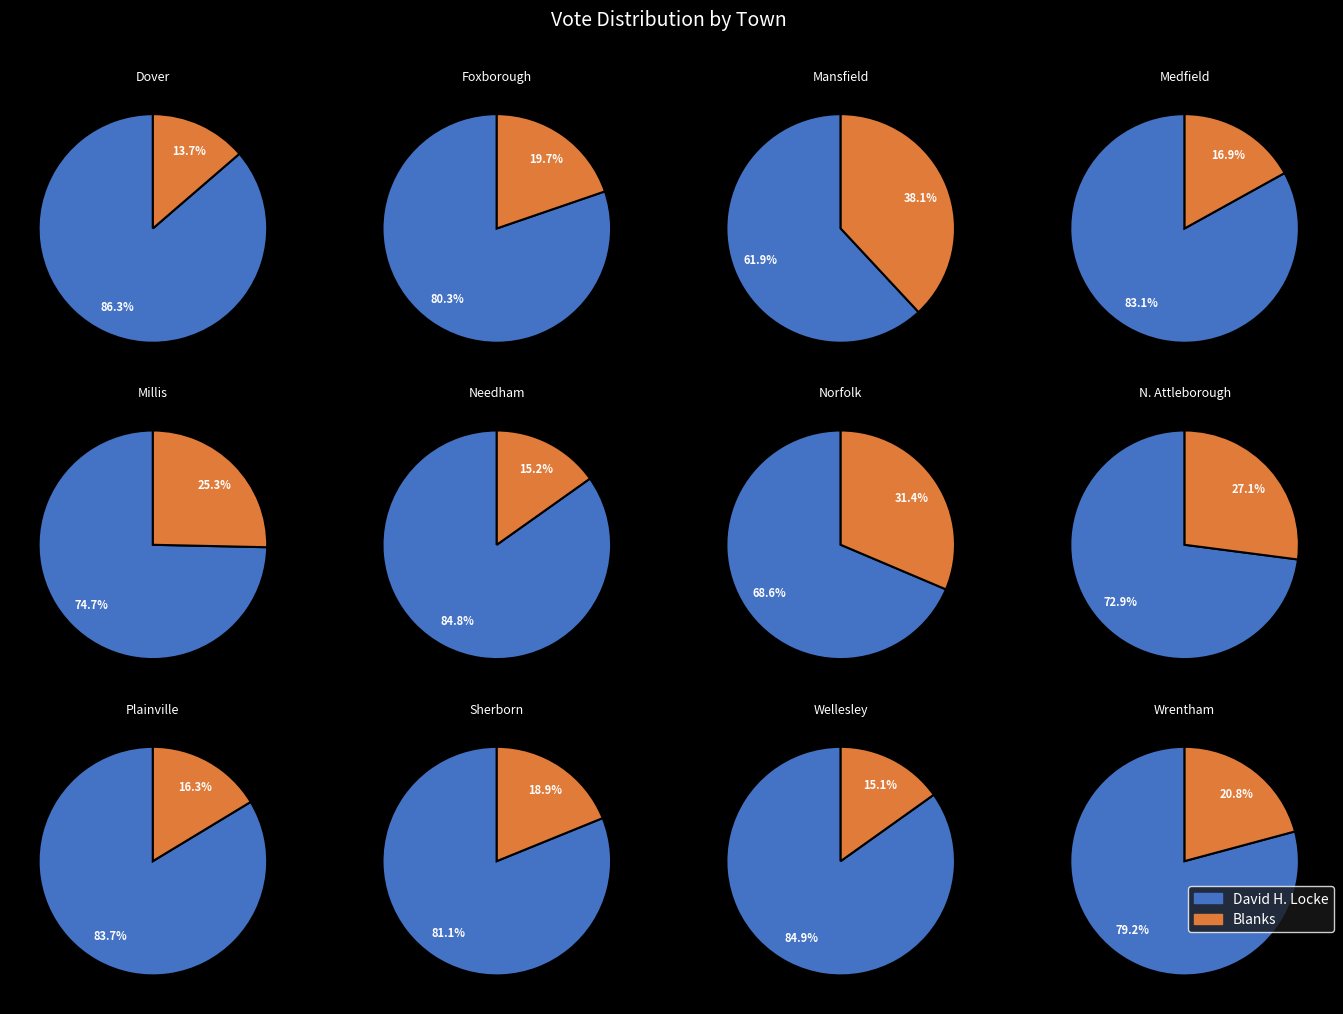

How many slices are in this pie chart?

12